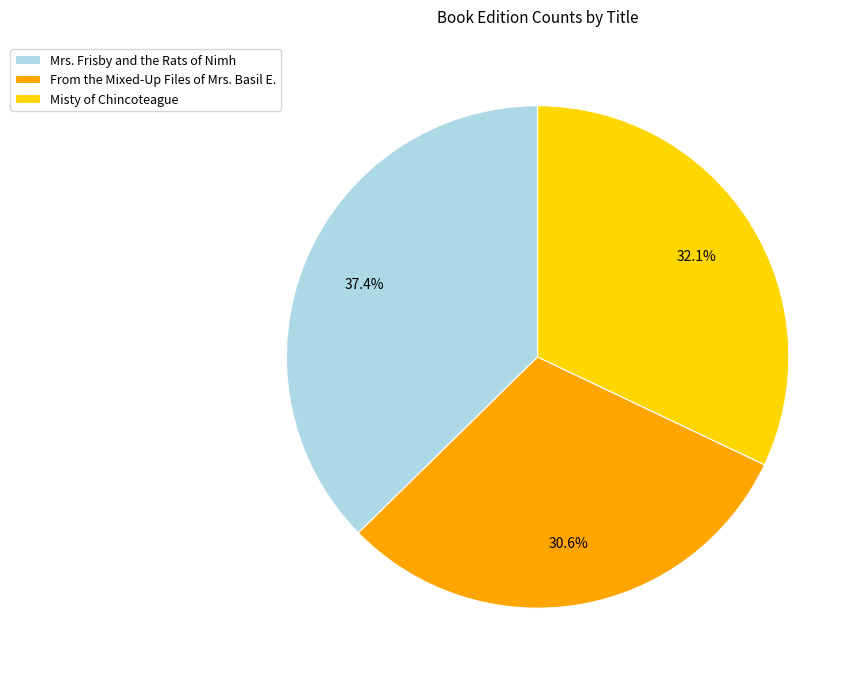

Which has a higher value, Misty of Chincoteague or Mrs. Frisby and the Rats of Nimh?

Mrs. Frisby and the Rats of Nimh